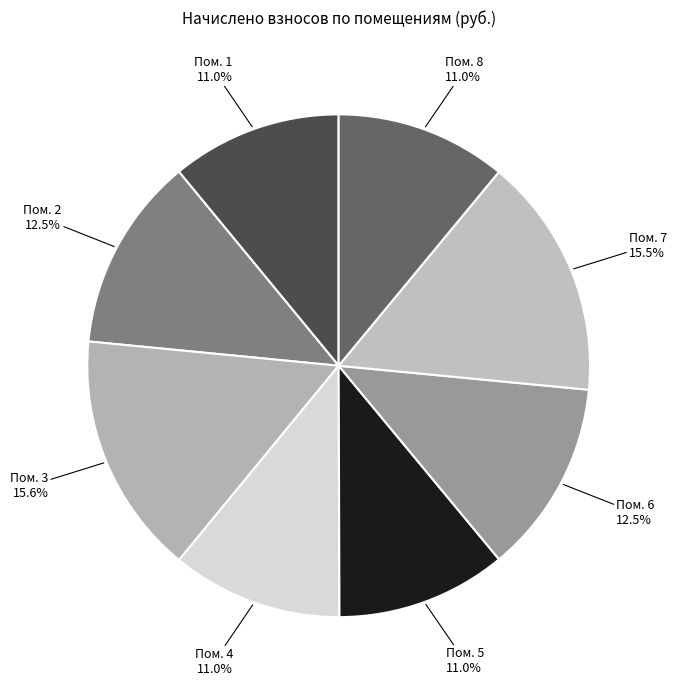

Is there a majority slice in this chart?

No